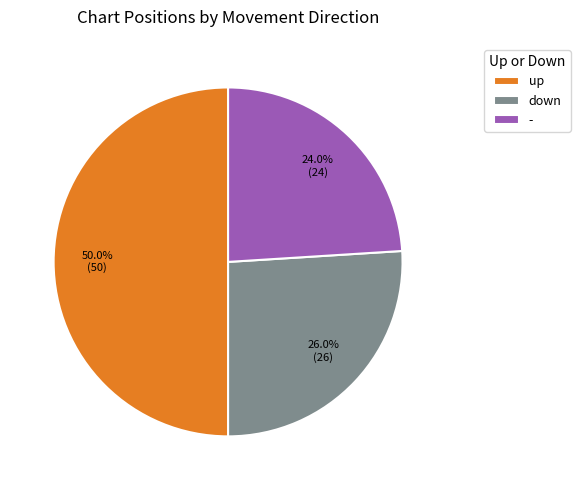

What percentage is NOT represented by up?

50.0%